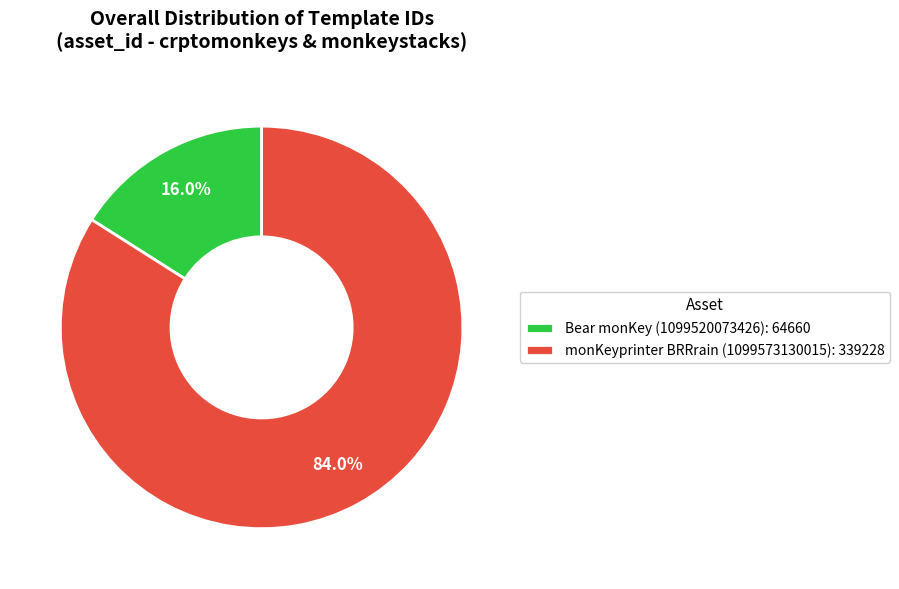

To the nearest percent, what percentage of the pie is Bear monKey (1099520073426)?

16%